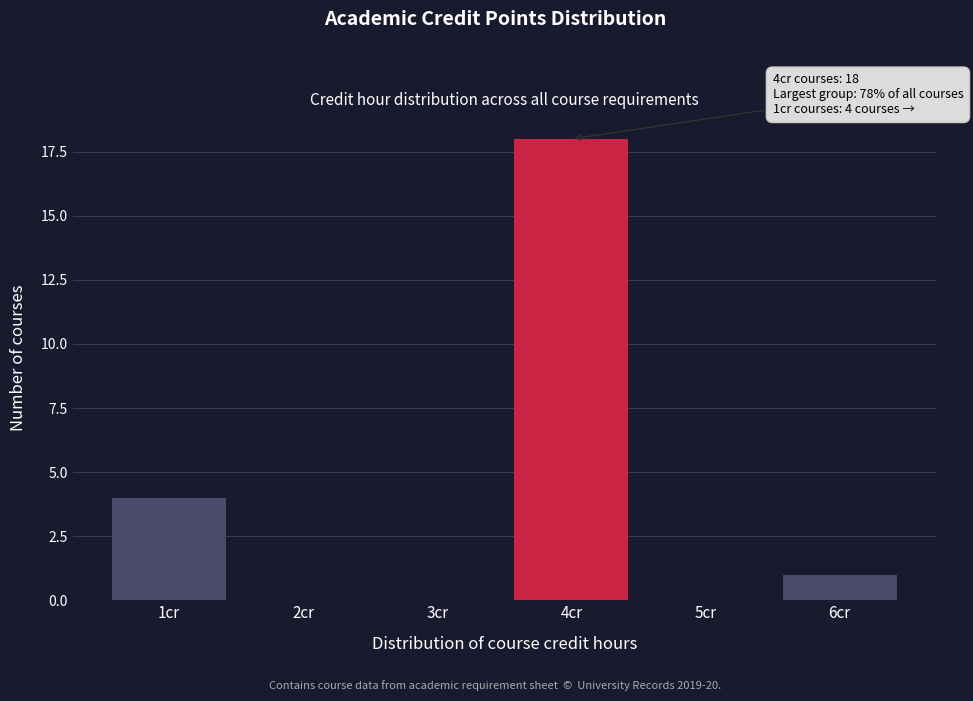

Reading left to right, transcribe all the data shown in this chart.

1cr=4	2cr=0	3cr=0	4cr=18	5cr=0	6cr=1